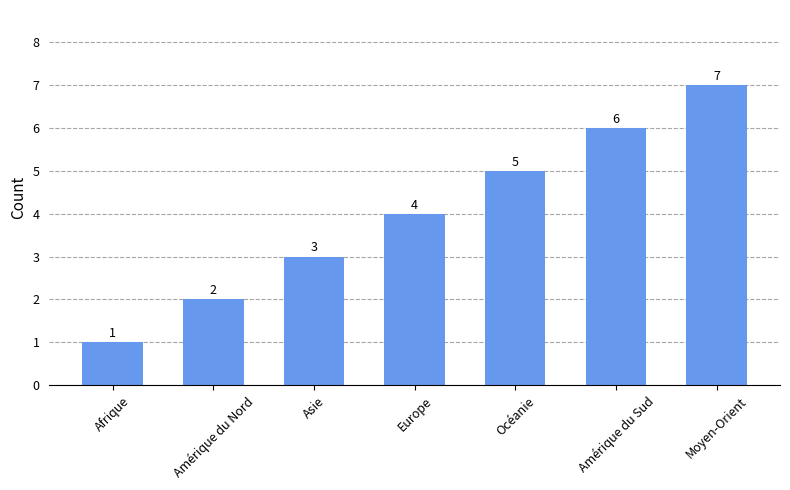

Where is the data nearest to the value 4?

Europe